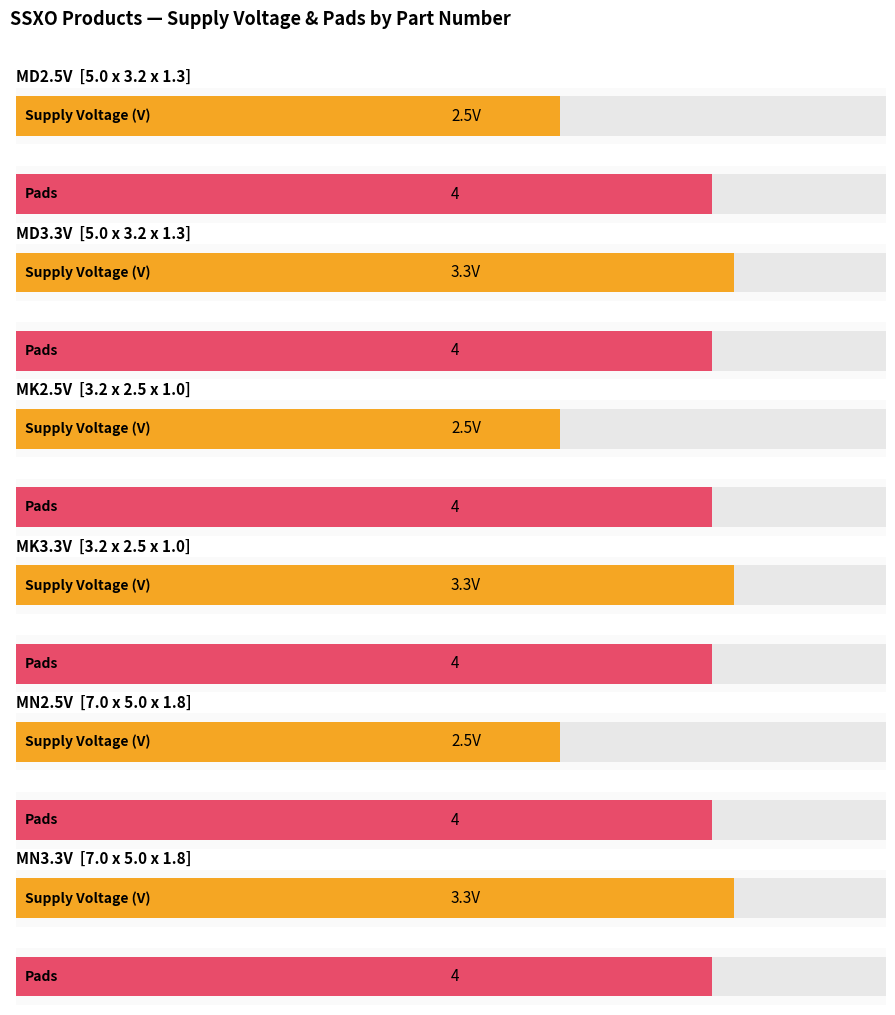

Reading left to right, extract all data points from this chart.

Supply Voltage (V): 5.0 x 3.2 x 1.3=2.5	5.0 x 3.2 x 1.3=3.3	3.2 x 2.5 x 1.0=2.5	3.2 x 2.5 x 1.0=3.3	7.0 x 5.0 x 1.8=2.5	7.0 x 5.0 x 1.8=3.3
Pads: 5.0 x 3.2 x 1.3=4.0	5.0 x 3.2 x 1.3=4.0	3.2 x 2.5 x 1.0=4.0	3.2 x 2.5 x 1.0=4.0	7.0 x 5.0 x 1.8=4.0	7.0 x 5.0 x 1.8=4.0